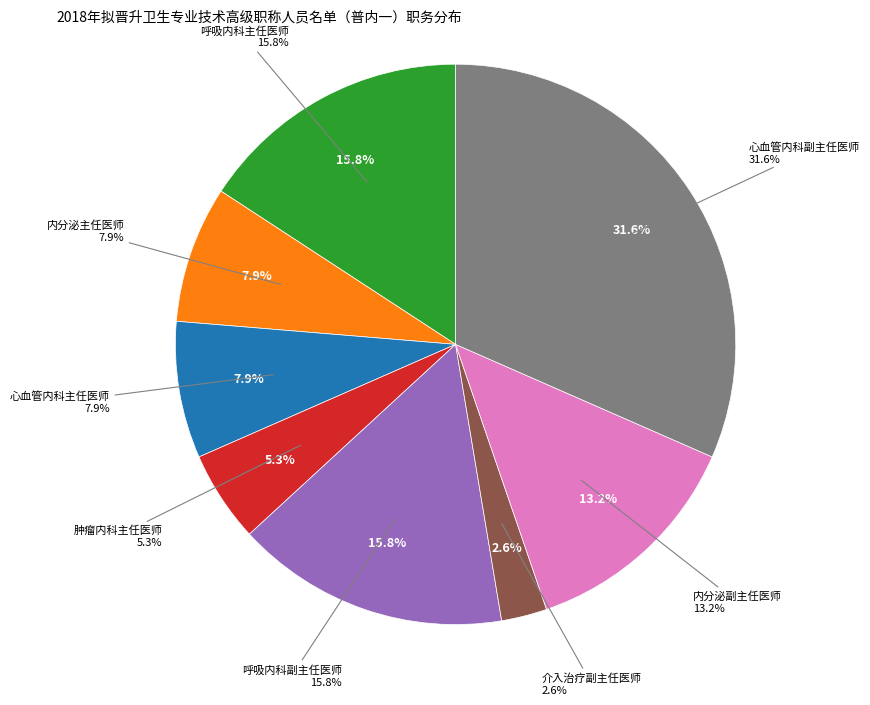

Count the number of slices in the pie.

8